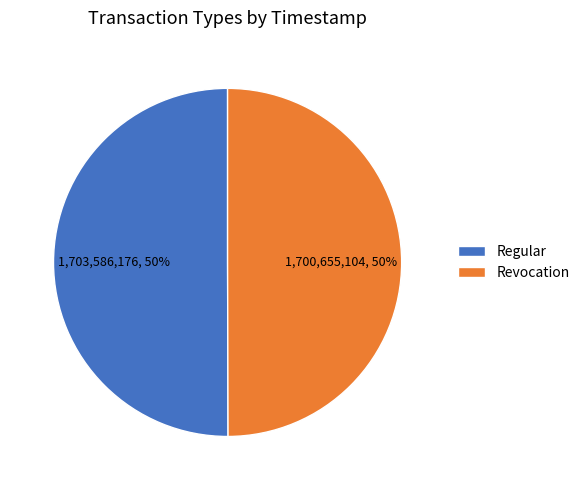

To the nearest percent, what is the combined percentage of Revocation and Regular?

100%